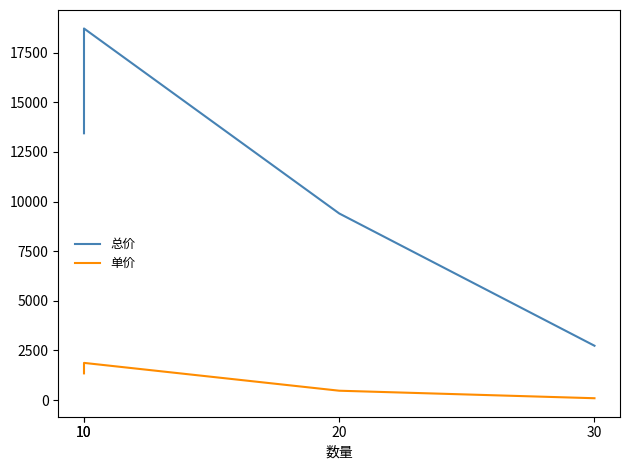

In 总价, how many points are higher than both neighbors (excluding endpoints)?

1